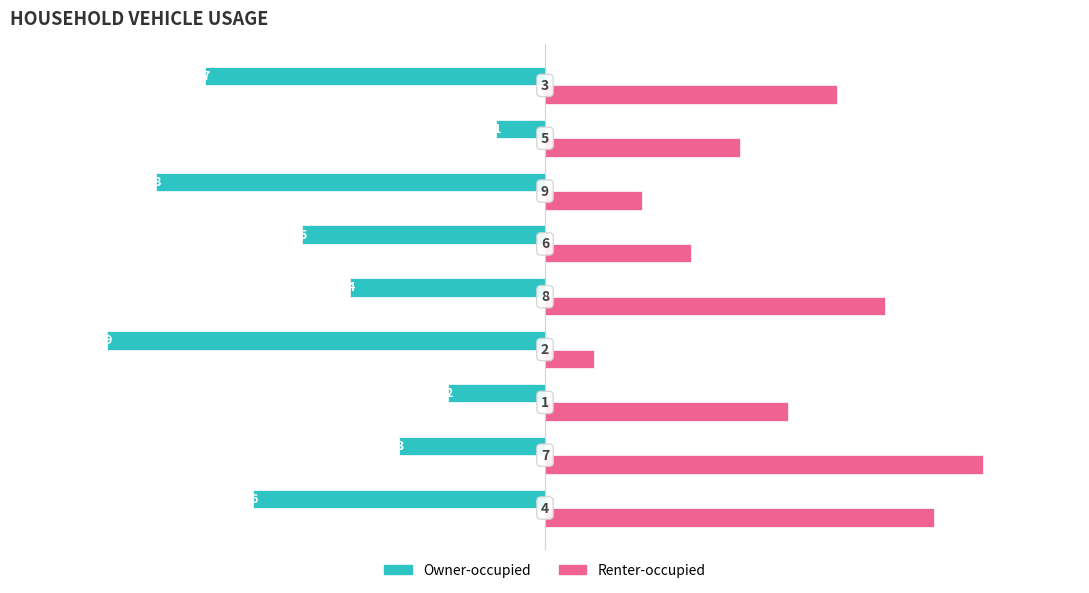

What is the average value of the Owner-occupied series?

-5